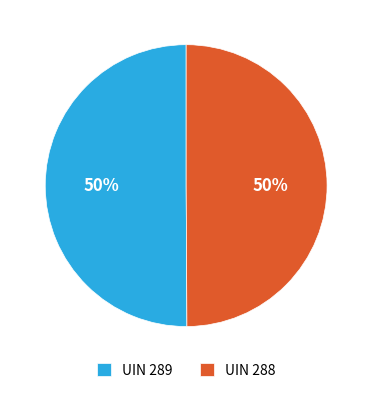

What is the ratio of the value at UIN 288 to the value at UIN 289?

1.0